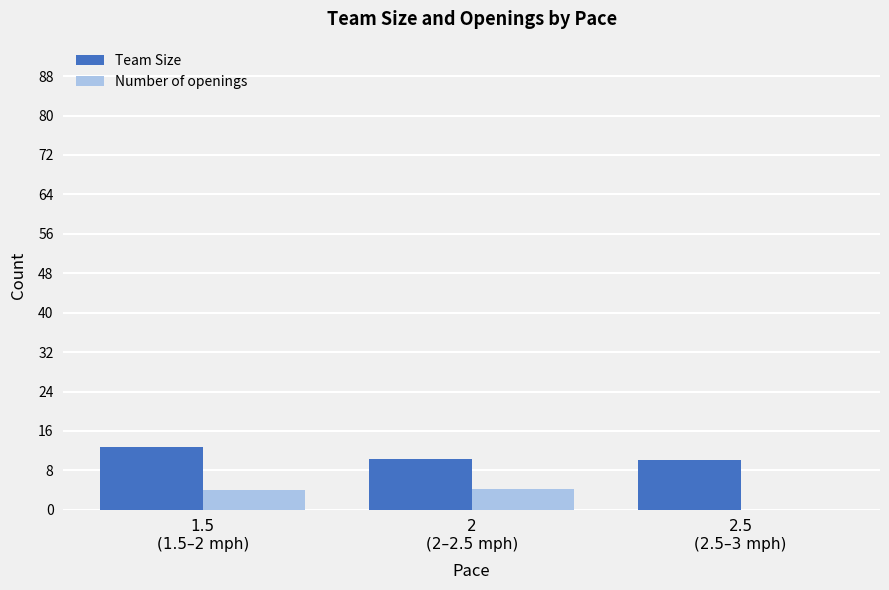

What is the spread (max minus min) of values at 2.5
(2.5–3 mph)?

10.0